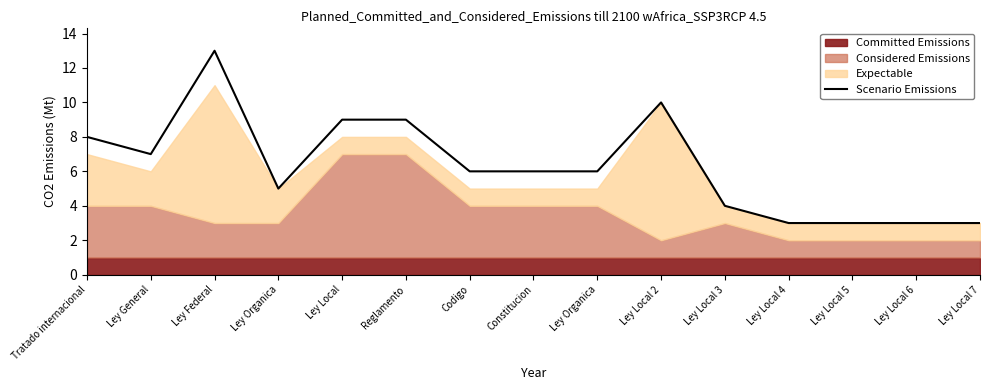

Is it true that the value at Constitucion is 6?

True